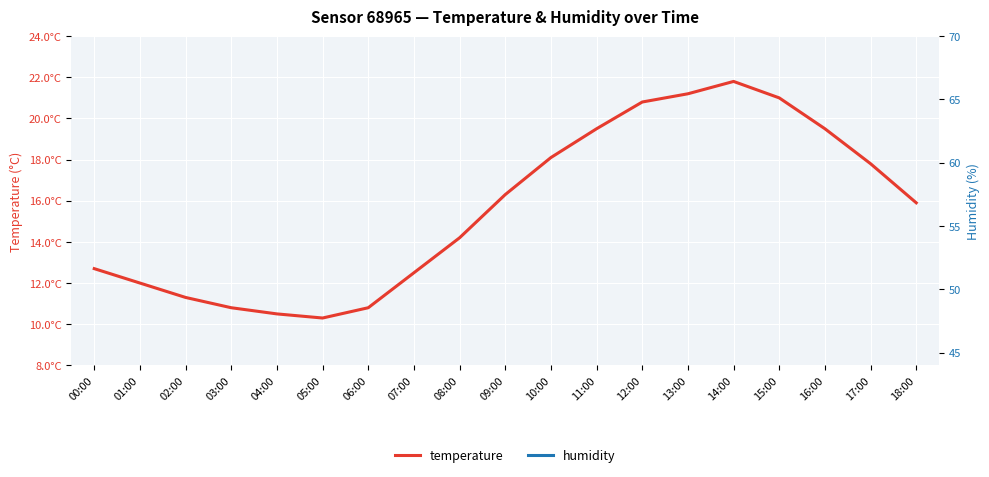

At which category does humidity reach its first local valley?

14:00